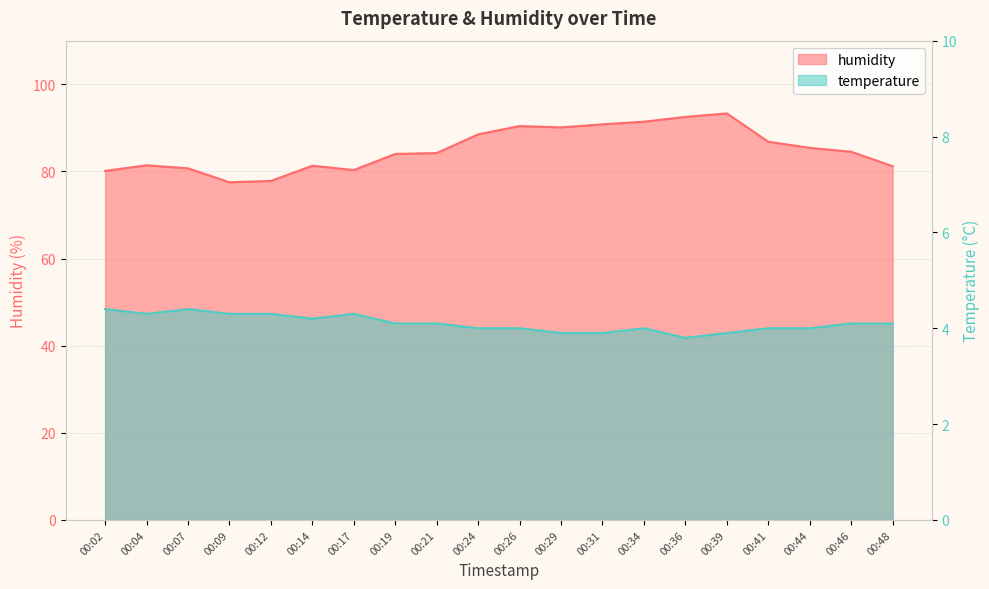

Which series has the widest spread of values?

humidity